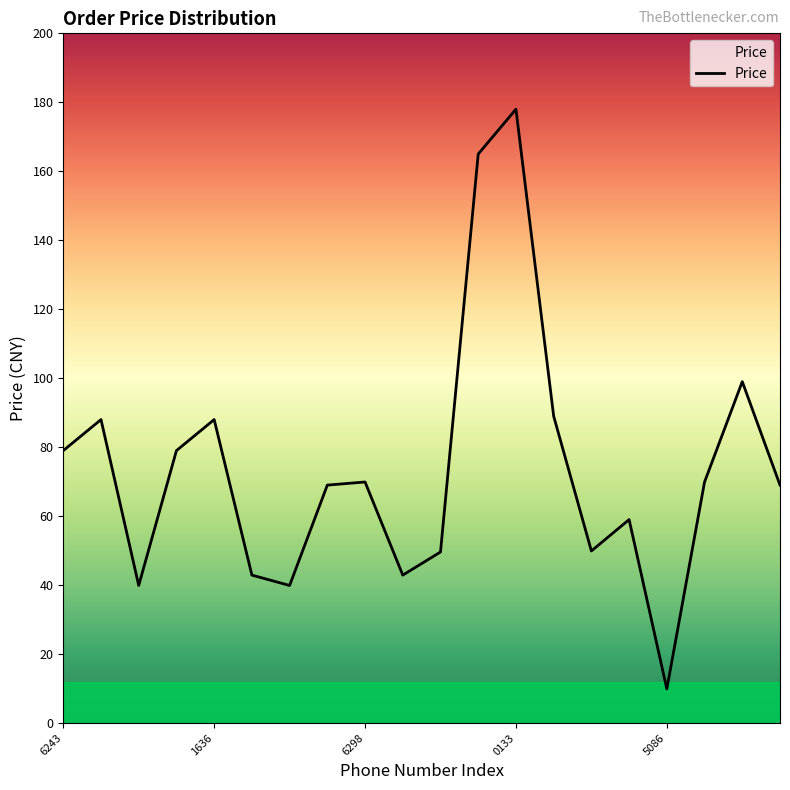

What is the sum of all values?

1476.8